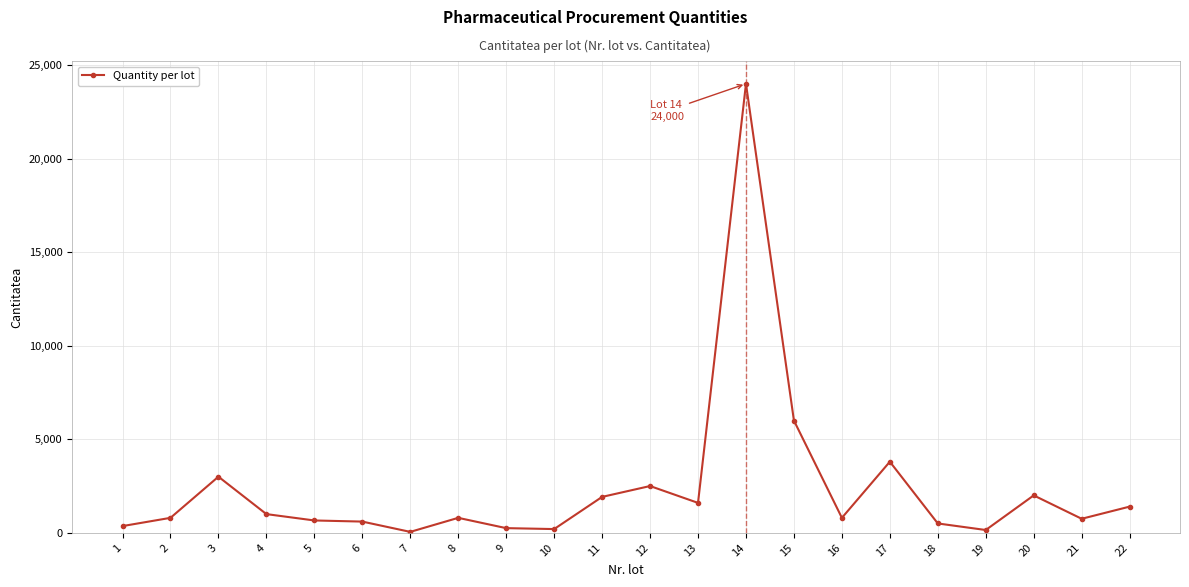

Does the chart have visible grid lines?

Yes